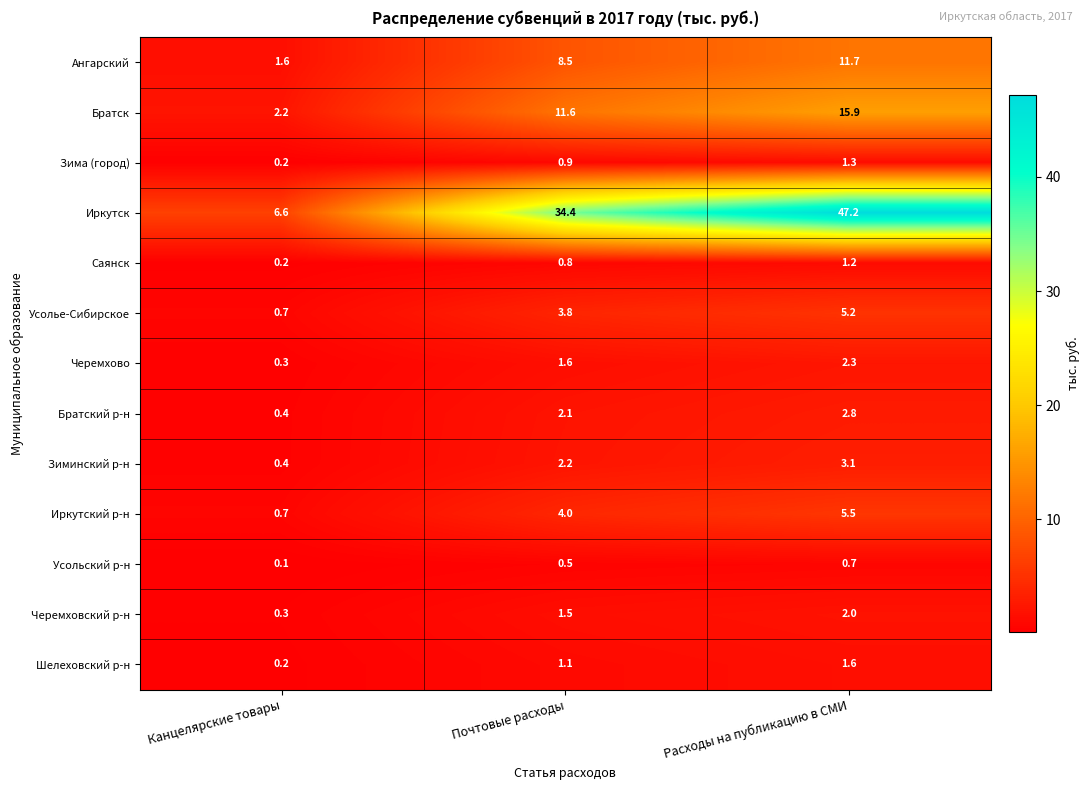

At Расходы на публикацию в СМИ, list the series in order from smallest to largest.

Усольский р-н, Саянск, Зима (город), Шелеховский р-н, Черемховский р-н, Черемхово, Братский р-н, Зиминский р-н, Усолье-Сибирское, Иркутский р-н, Ангарский, Братск, Иркутск